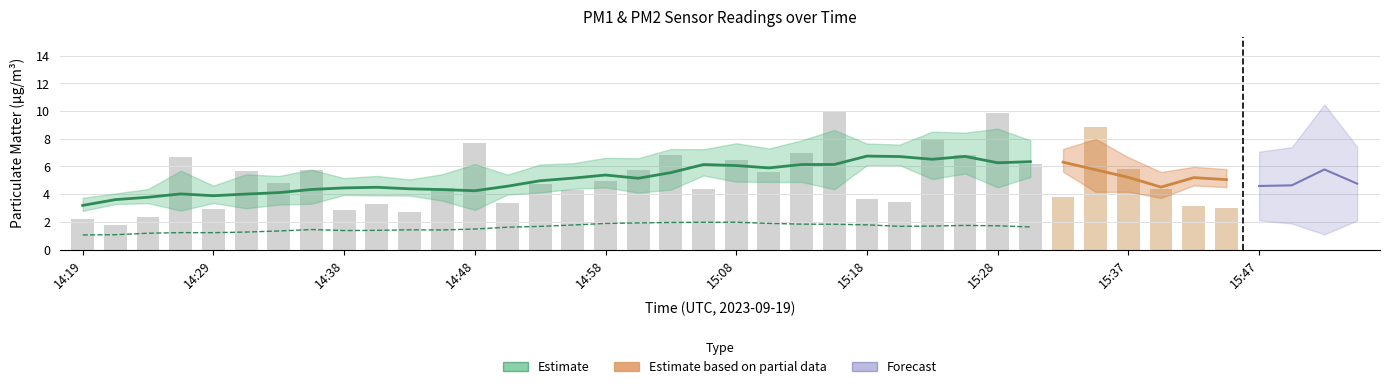

What is the average value of the P1 series?

5.1